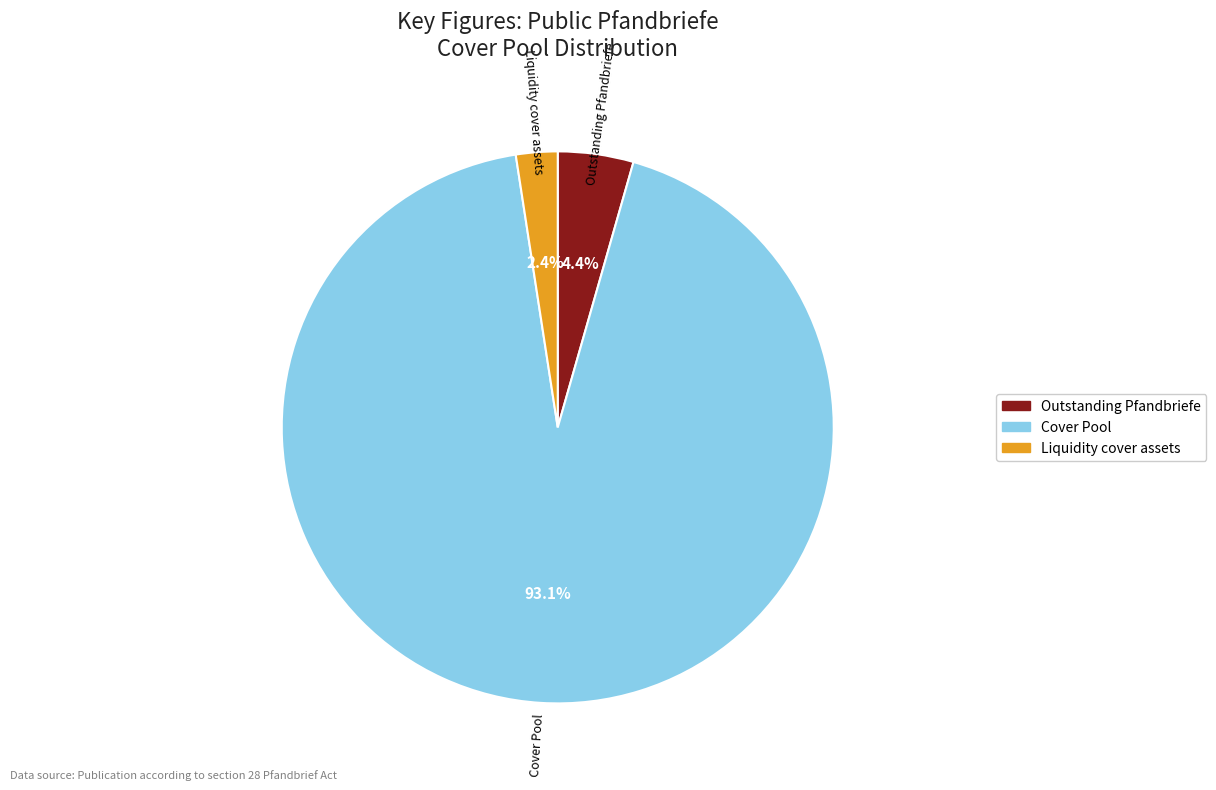

Combined, do Cover Pool and Outstanding Pfandbriefe account for over 50%?

Yes